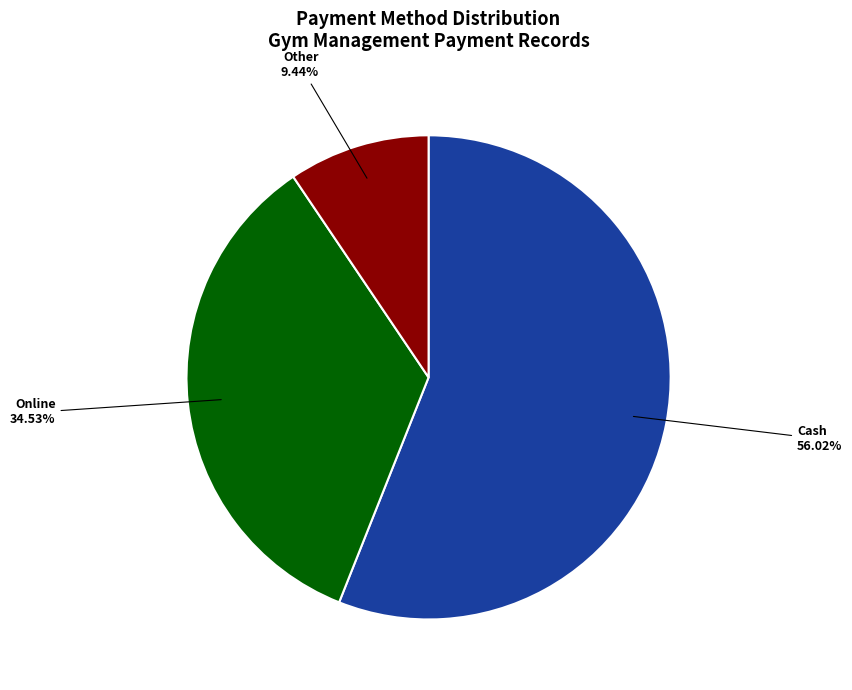

Does any single category account for the majority?

Yes